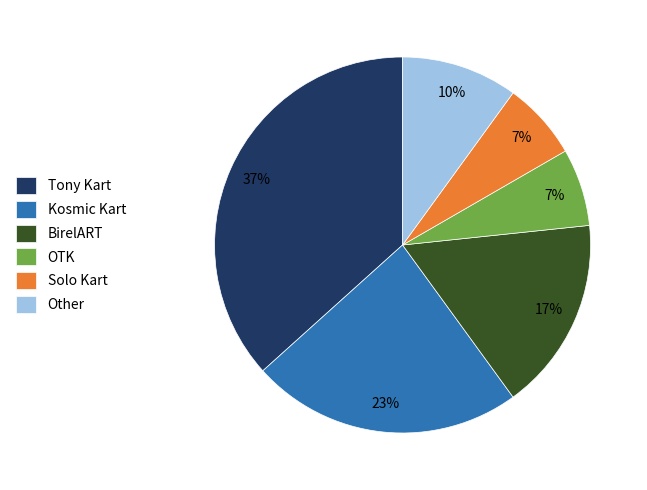

Is the sum of Other and Solo Kart greater than half?

No